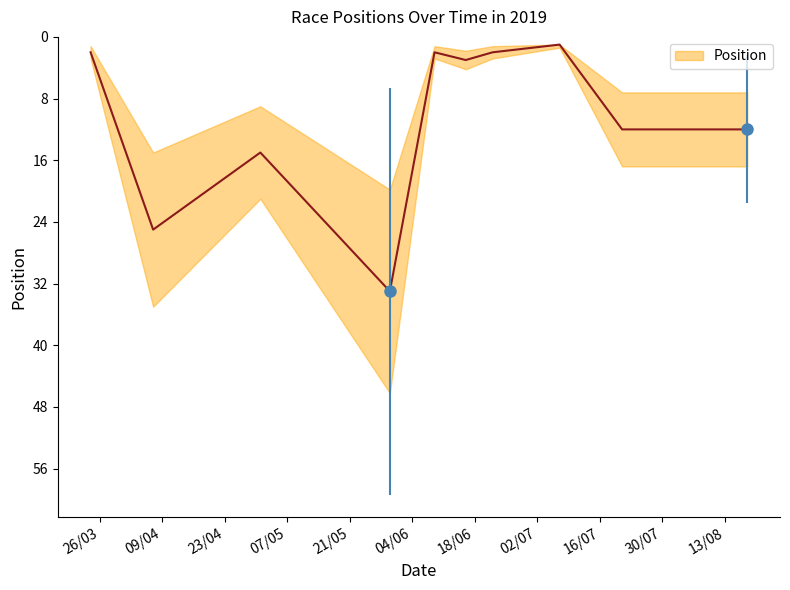

How many lines are shown in the chart?

1